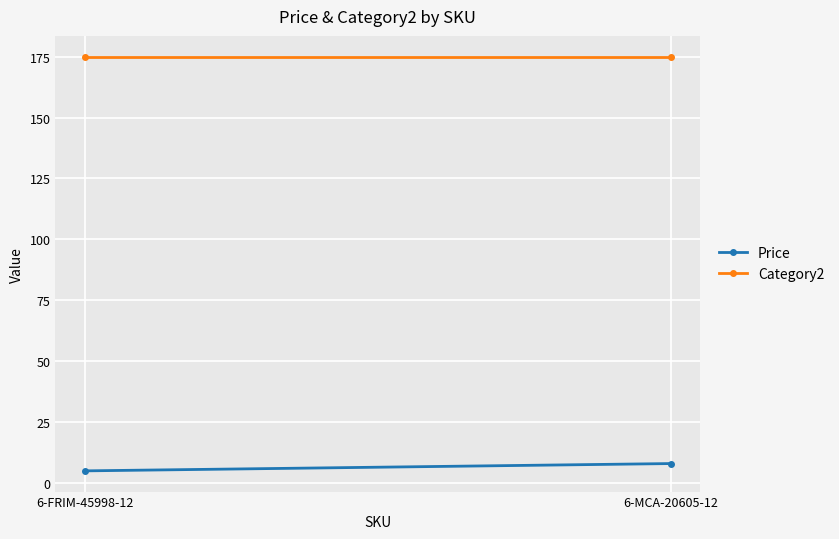

What is the label of the 1st point from the right?

6-MCA-20605-12